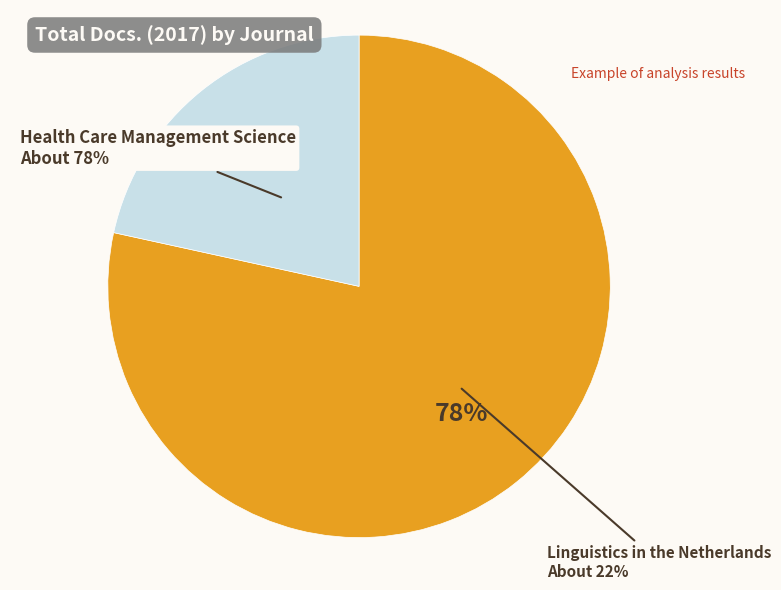

Does Linguistics in the Netherlands represent more than half of the total?

No